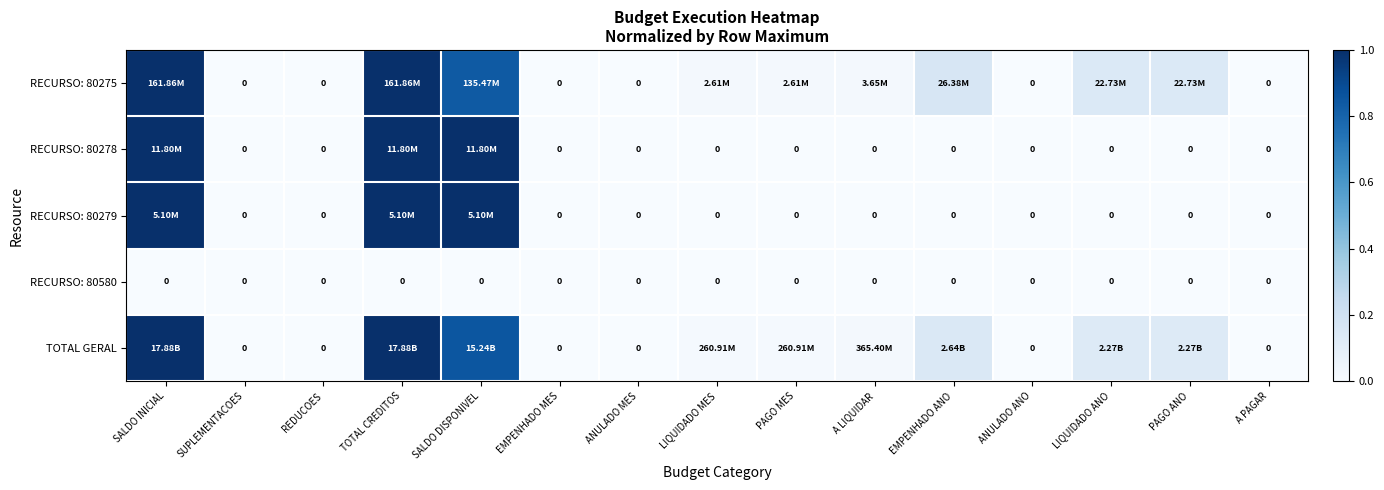

The value of RECURSO: 80279 at SALDO INICIAL is 1.0. True or false?

True